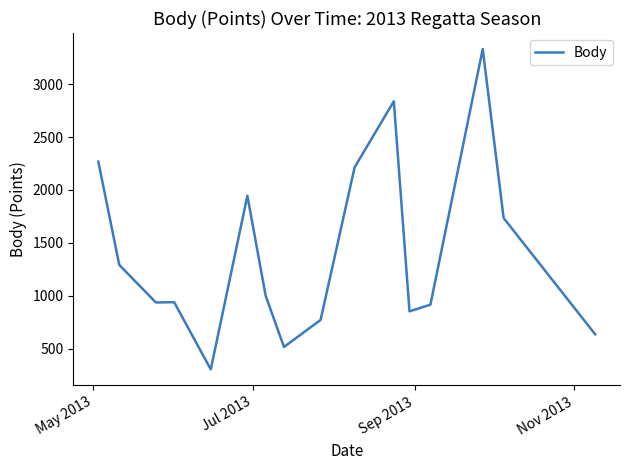

What is the difference between the maximum and minimum values?

3029